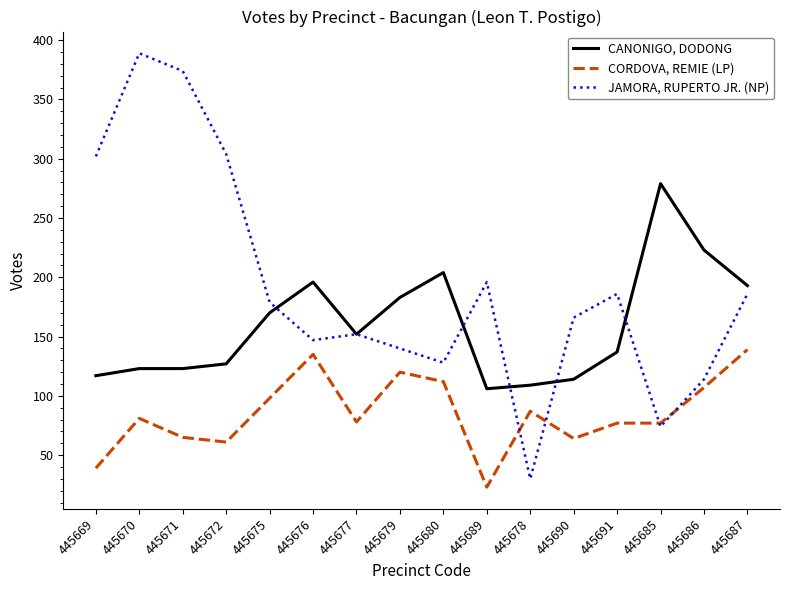

What is the difference between the CANONIGO, DODONG values at 445672 and 445685?

152